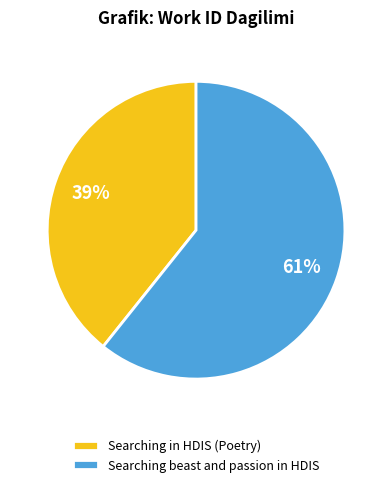

How many segments does this pie chart have?

2